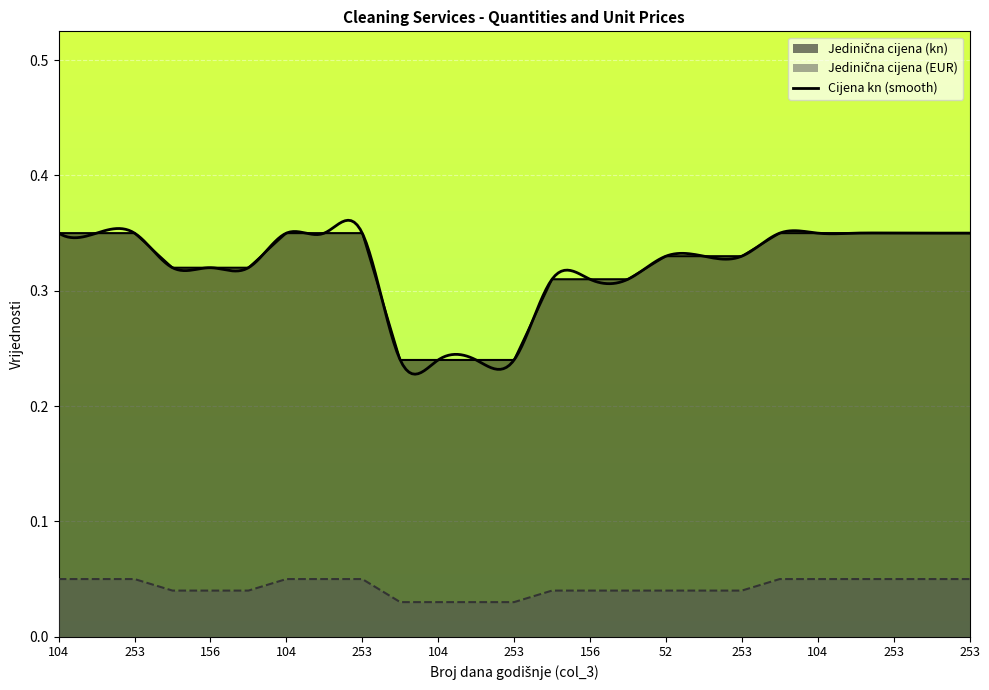

True or false: Jedinična cijena (kn) and Jedinična cijena (EUR) cross at least once.

False